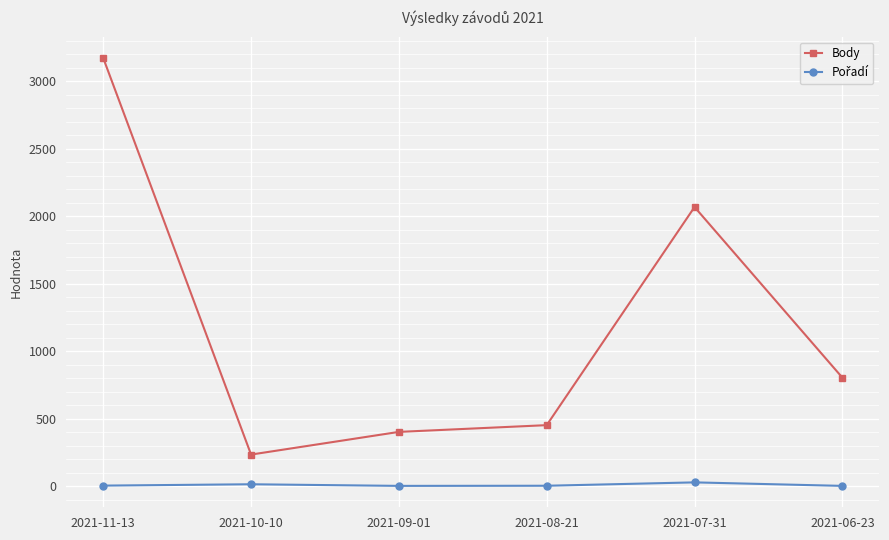

The value of Body at 2021-07-31 is 2068. True or false?

True